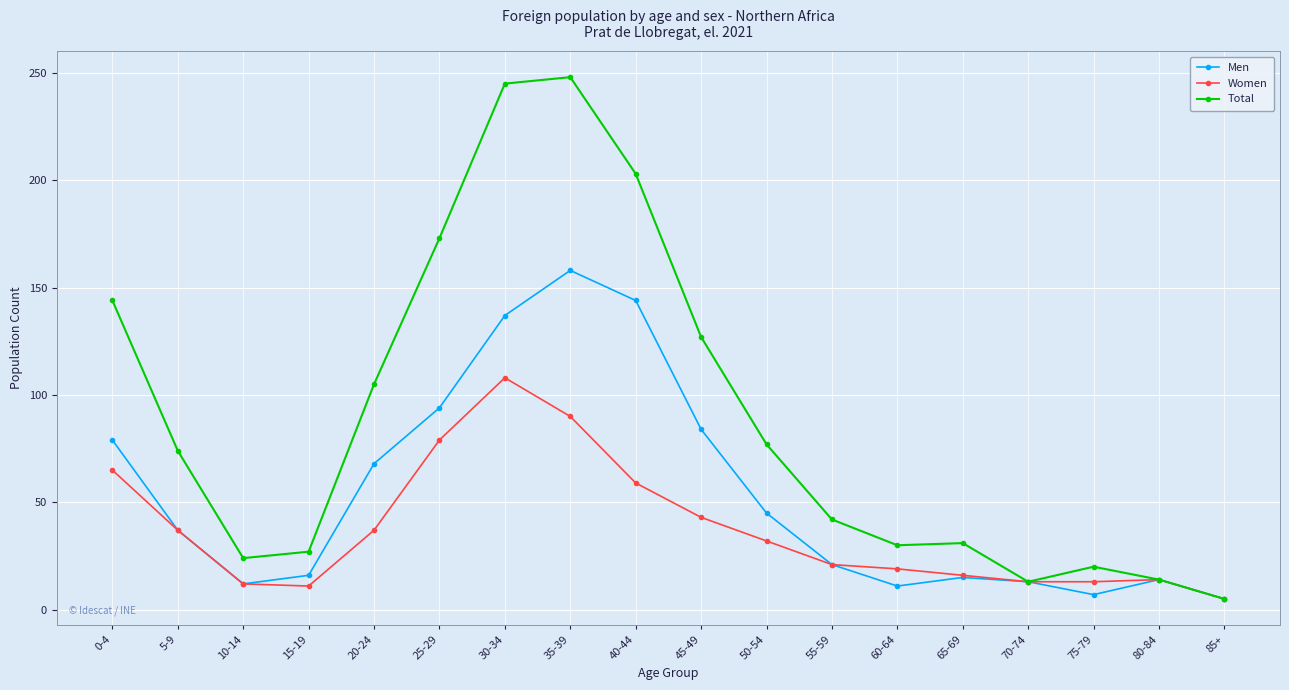

What is the difference between the maximum and minimum values in the Women series?

103